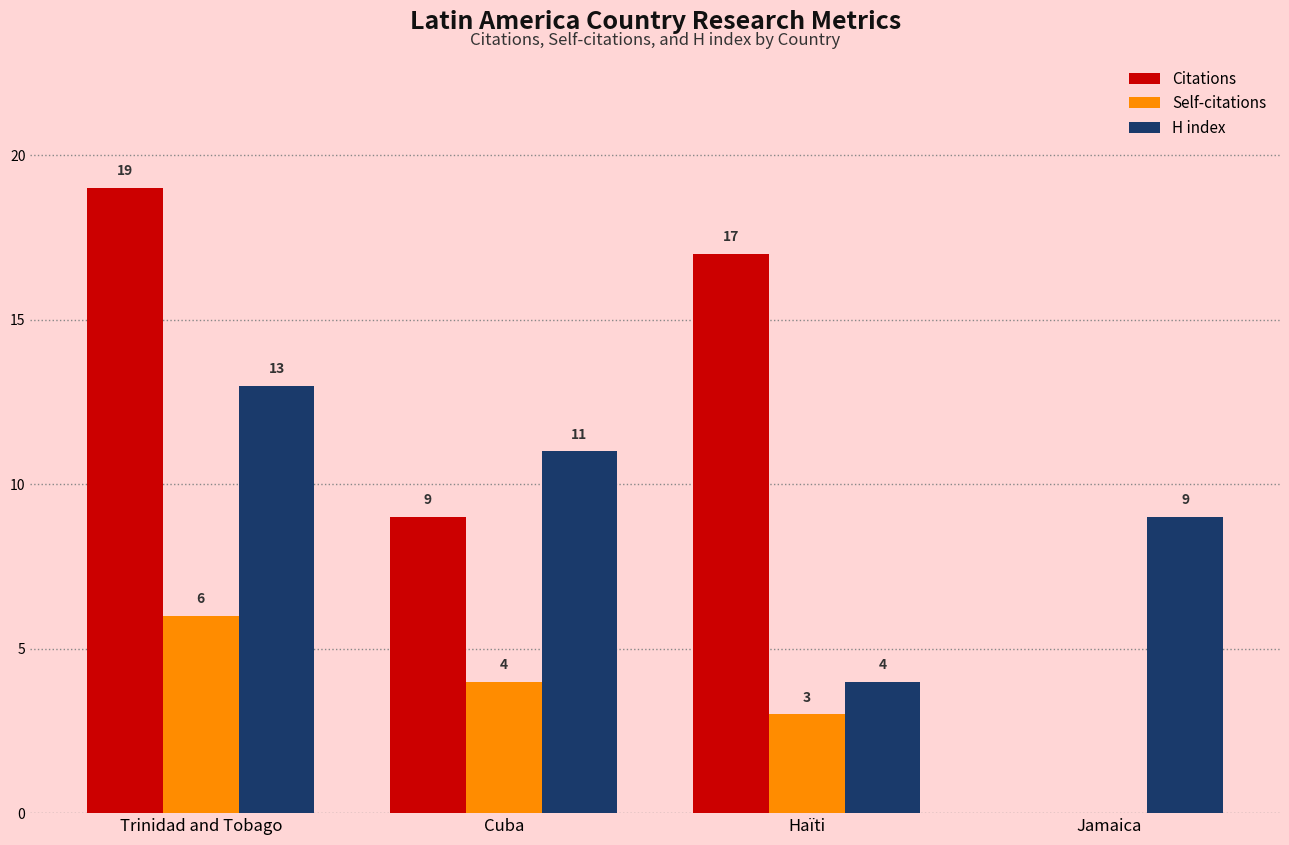

Reading right to left, list all the values displayed in this chart.

Citations: Jamaica=0	Haïti=17	Cuba=9	Trinidad and Tobago=19
Self-citations: Jamaica=0	Haïti=3	Cuba=4	Trinidad and Tobago=6
H index: Jamaica=9	Haïti=4	Cuba=11	Trinidad and Tobago=13